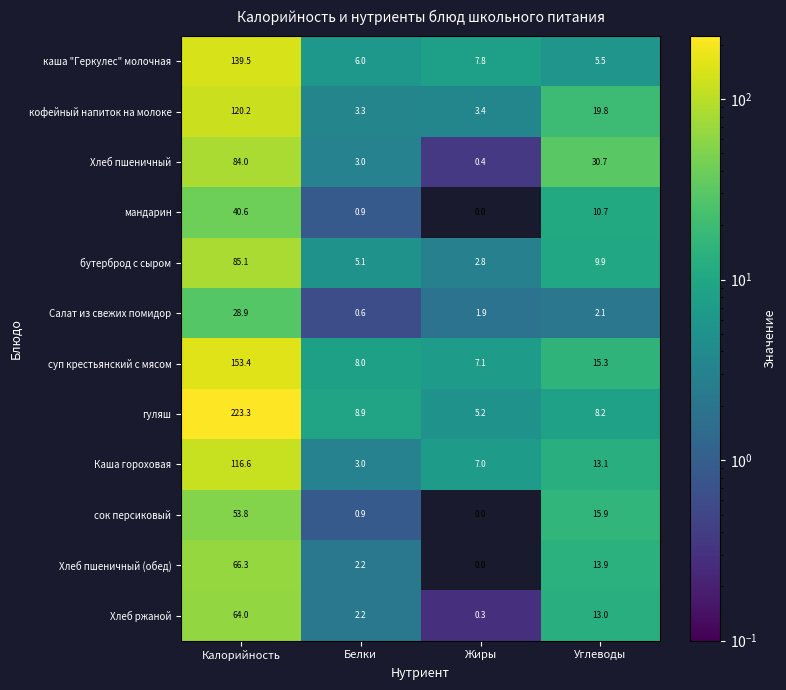

Rank the series by their maximum value, from lowest to highest.

Салат из свежих помидор, мандарин, сок персиковый, Хлеб ржаной, Хлеб пшеничный (обед), Хлеб пшеничный, бутерброд с сыром, Каша гороховая, кофейный напиток на молоке, каша "Геркулес" молочная, суп крестьянский с мясом, гуляш